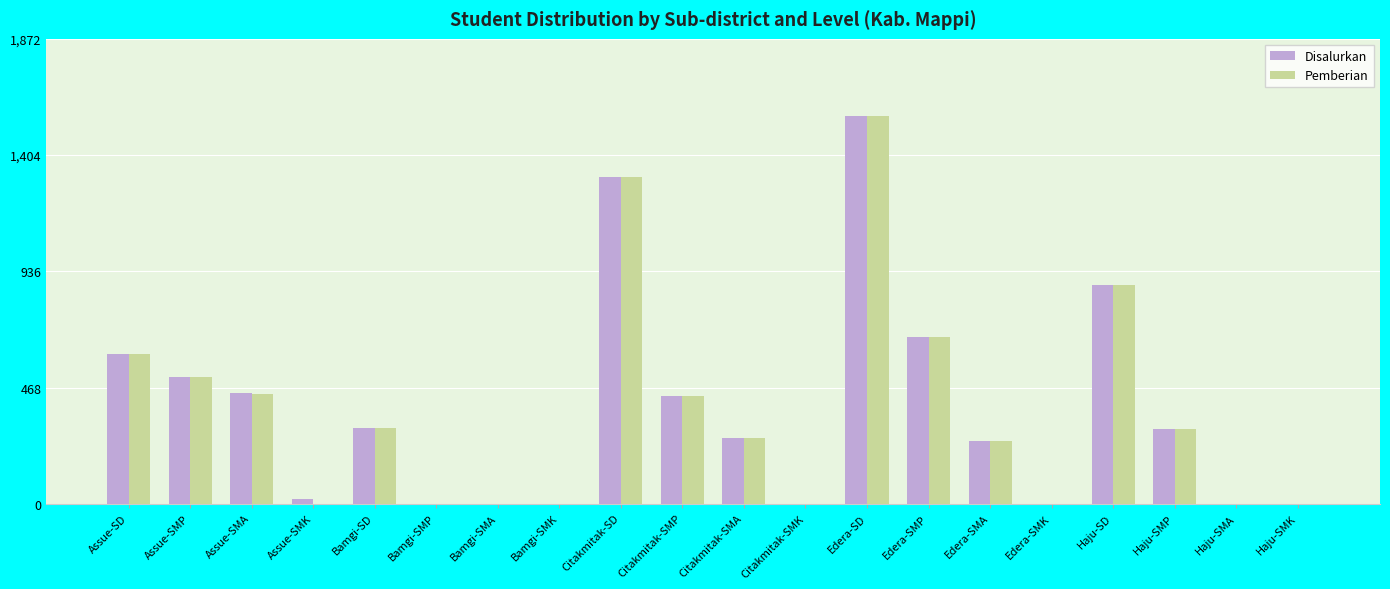

What is the greatest value displayed?

1560